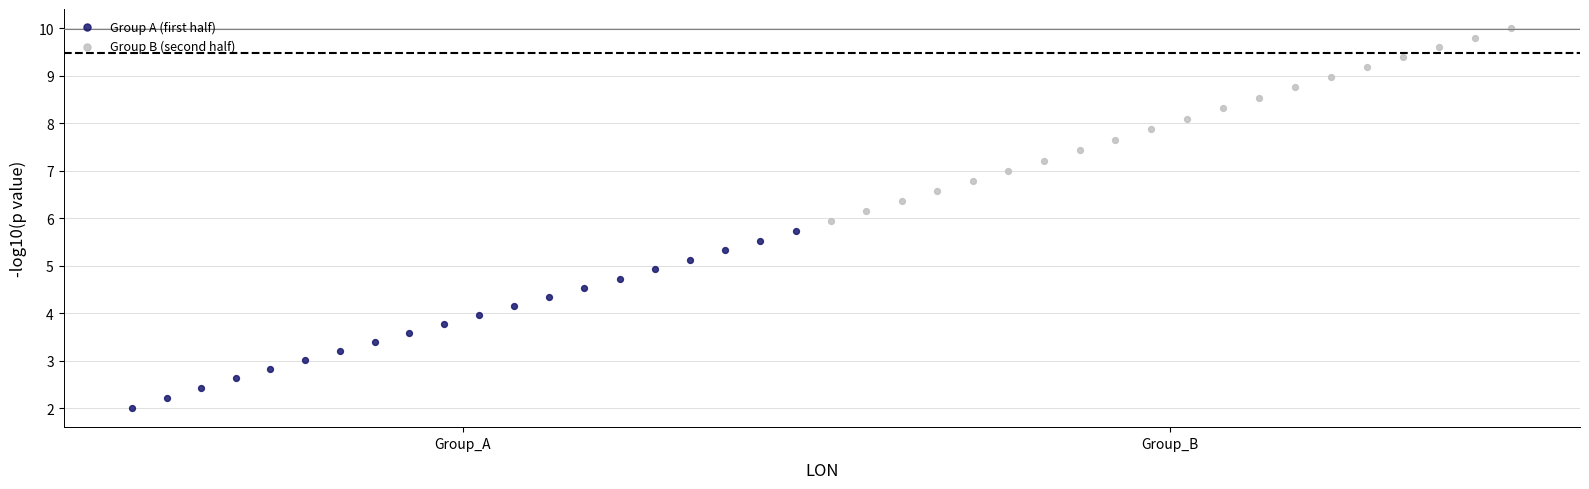

What are all the series names shown in the legend?

Group A (first half), Group B (second half)